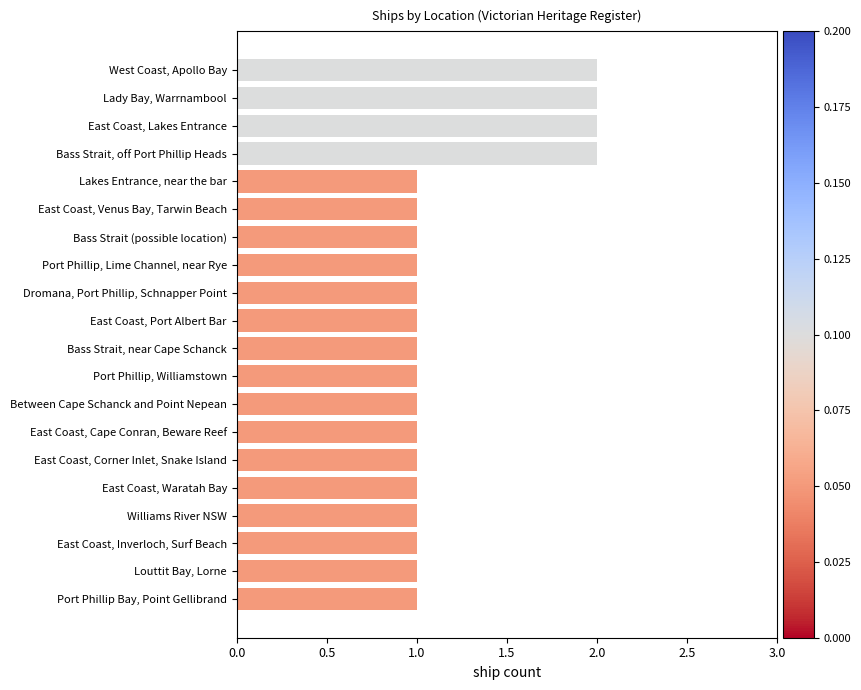

What position from the top is Lady Bay, Warrnambool?

2